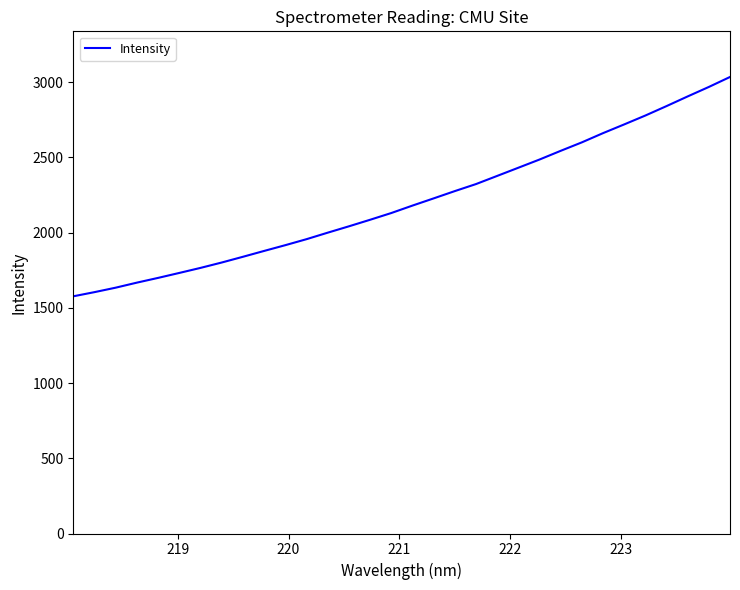

Is this an area chart (filled region under the line)?

No